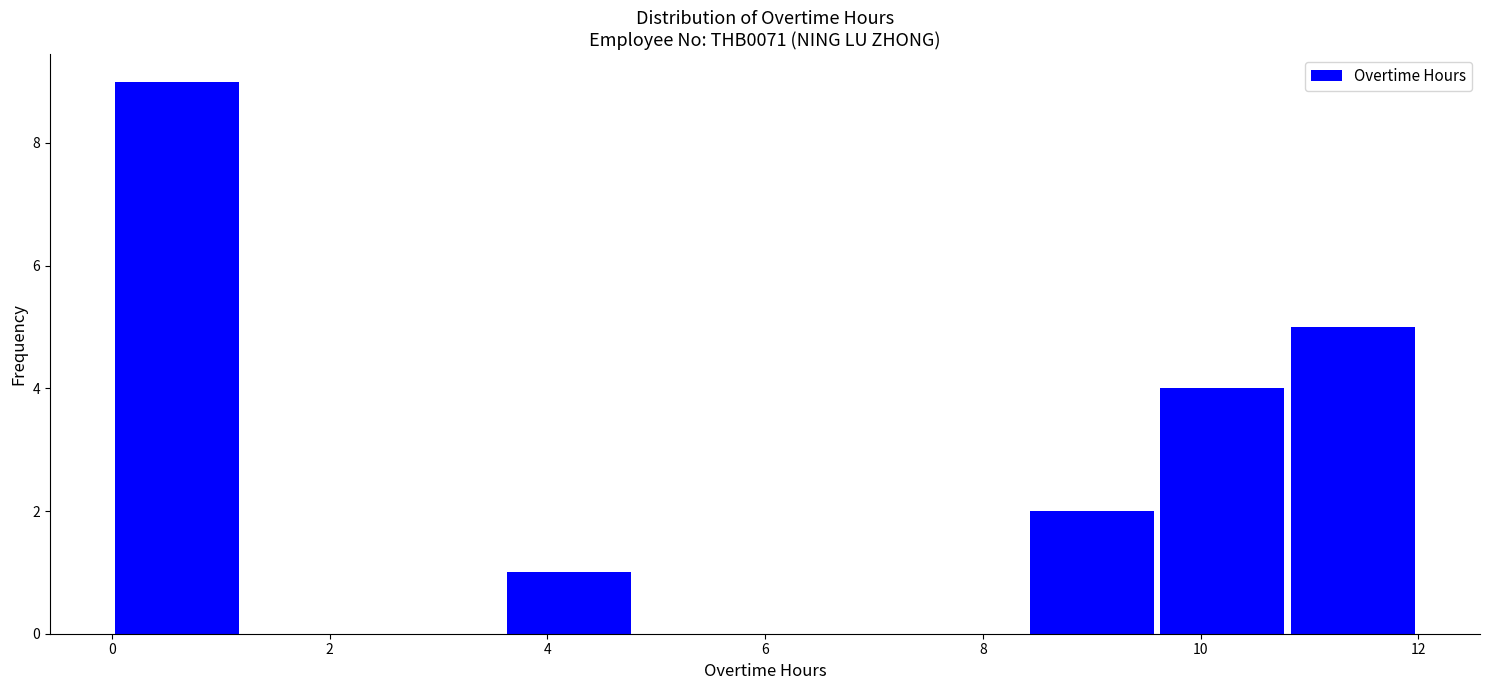

Which range on the x-axis has the tallest bar?

0.0 to 1.2